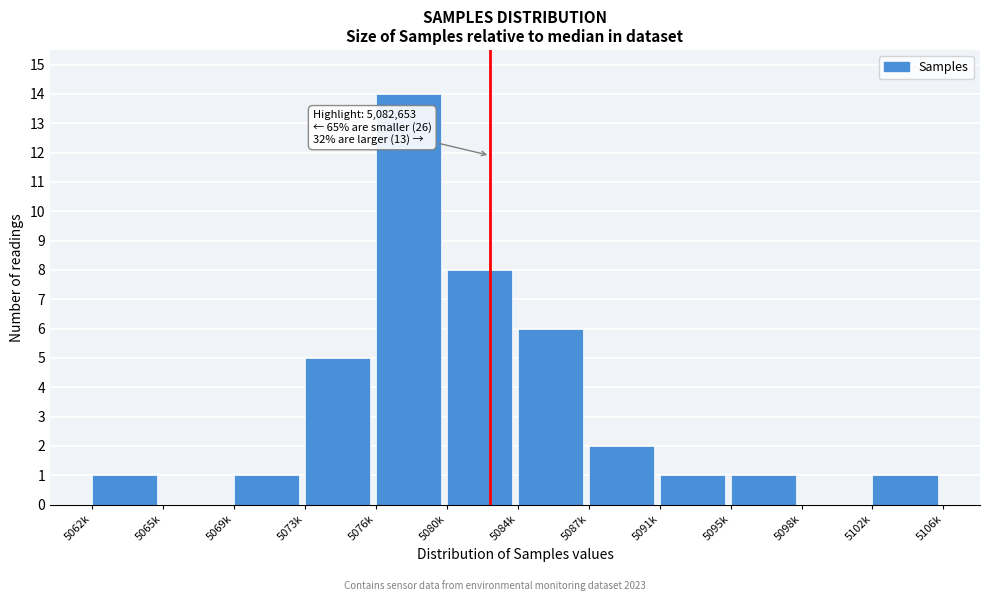

Reading right to left, what are all the values shown in this chart?

5102k=1	5098k=0	5095k=1	5091k=1	5087k=2	5084k=6	5080k=8	5076k=14	5073k=5	5069k=1	5065k=0	5062k=1